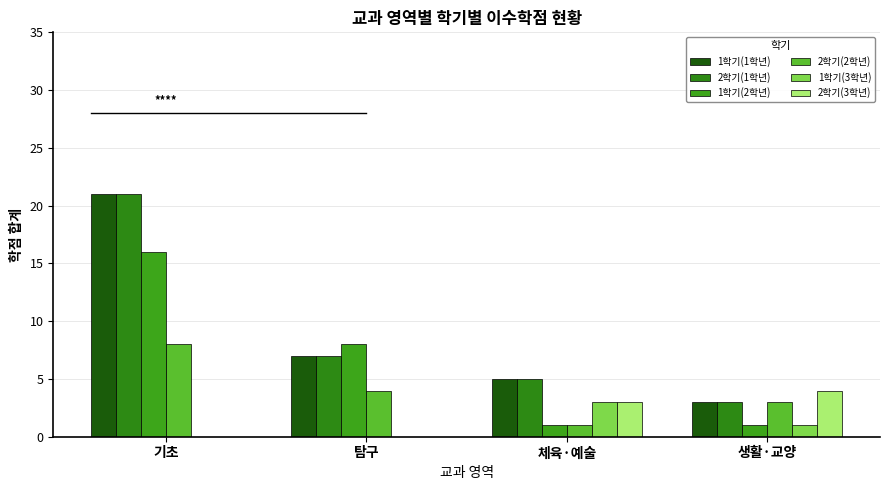

What is the difference between the 2학기(3학년) values at 생활·교양 and 체육·예술?

1